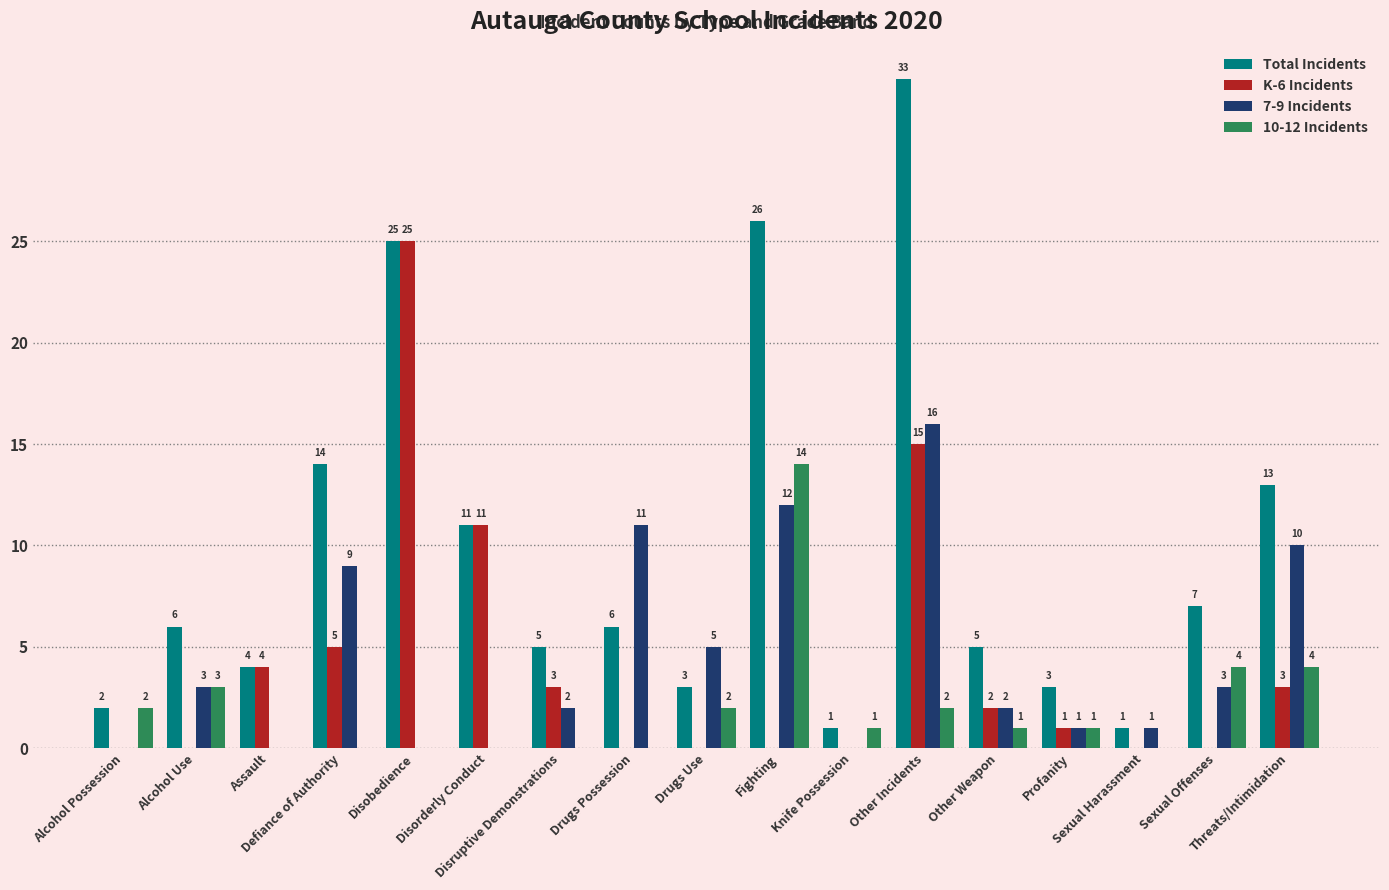

How many groups of bars are there?

17